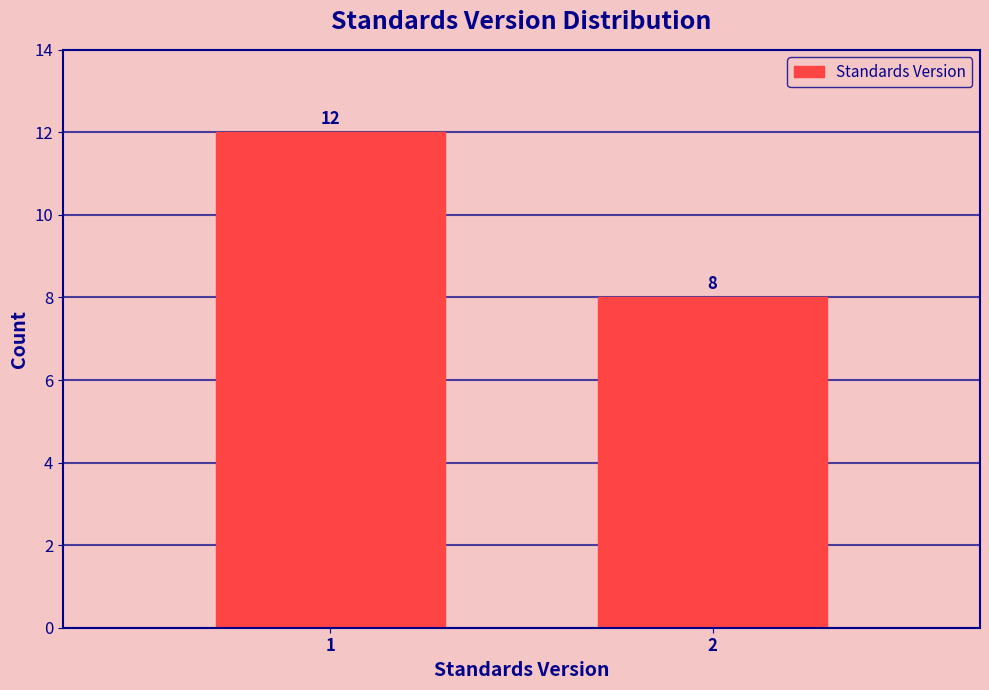

Reading left to right, list all the values displayed in this chart.

12	8